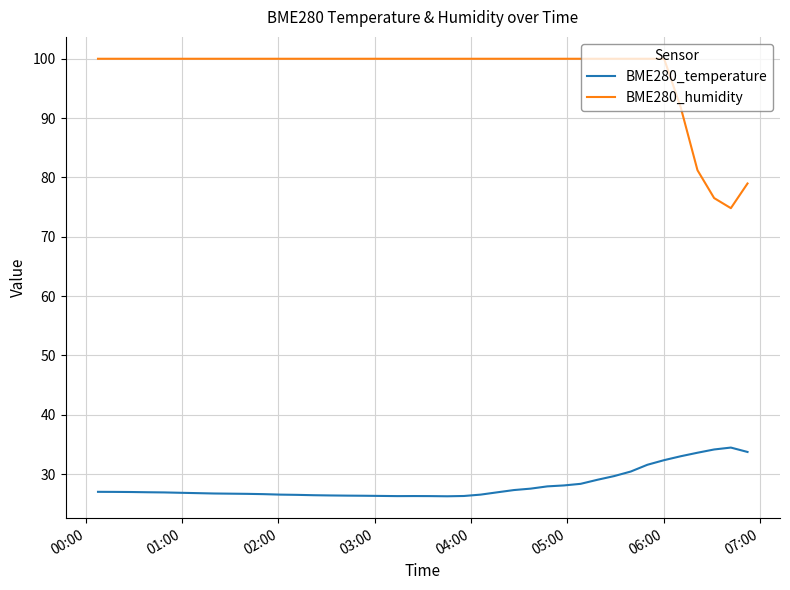

True or false: BME280_temperature and BME280_humidity cross at least once.

False